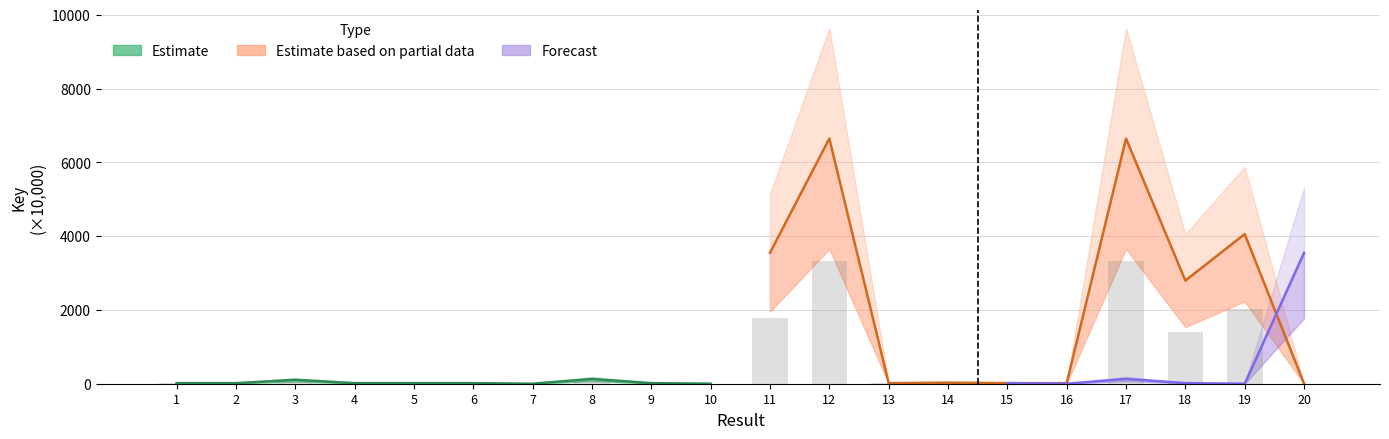

What is the spread (max minus min) of values at 4?

13.0